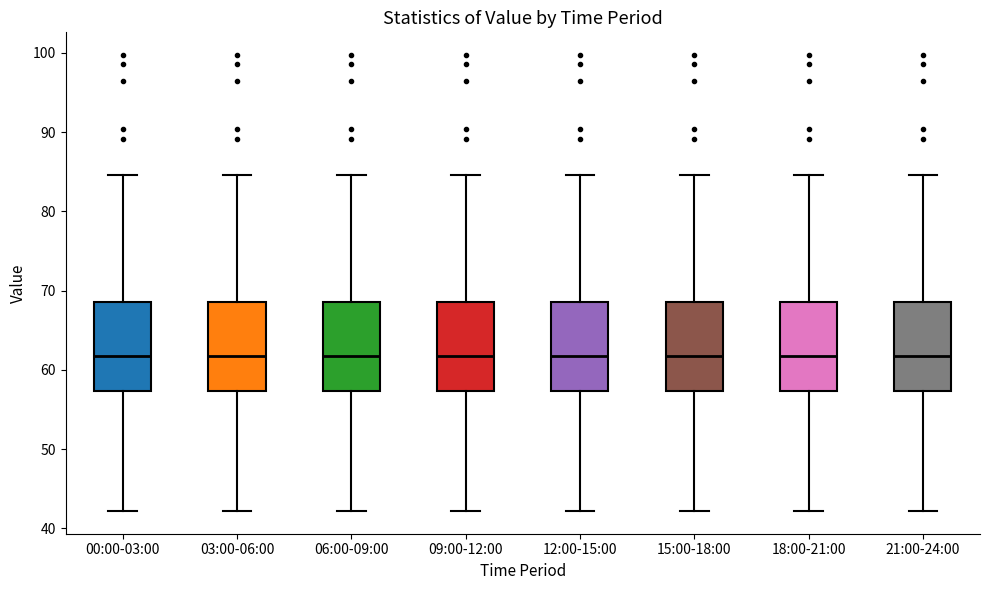

Reading left to right, read every box against the y-axis: the position of its median line, the range the box covers, and the ends of its whiskers. The values are not printed on the chart, so give them approximately, as read against the axis.

00:00-03:00: median 62, box 57 to 69, whiskers 42 to 85
03:00-06:00: median 62, box 57 to 69, whiskers 42 to 85
06:00-09:00: median 62, box 57 to 69, whiskers 42 to 85
09:00-12:00: median 62, box 57 to 69, whiskers 42 to 85
12:00-15:00: median 62, box 57 to 69, whiskers 42 to 85
15:00-18:00: median 62, box 57 to 69, whiskers 42 to 85
18:00-21:00: median 62, box 57 to 69, whiskers 42 to 85
21:00-24:00: median 62, box 57 to 69, whiskers 42 to 85